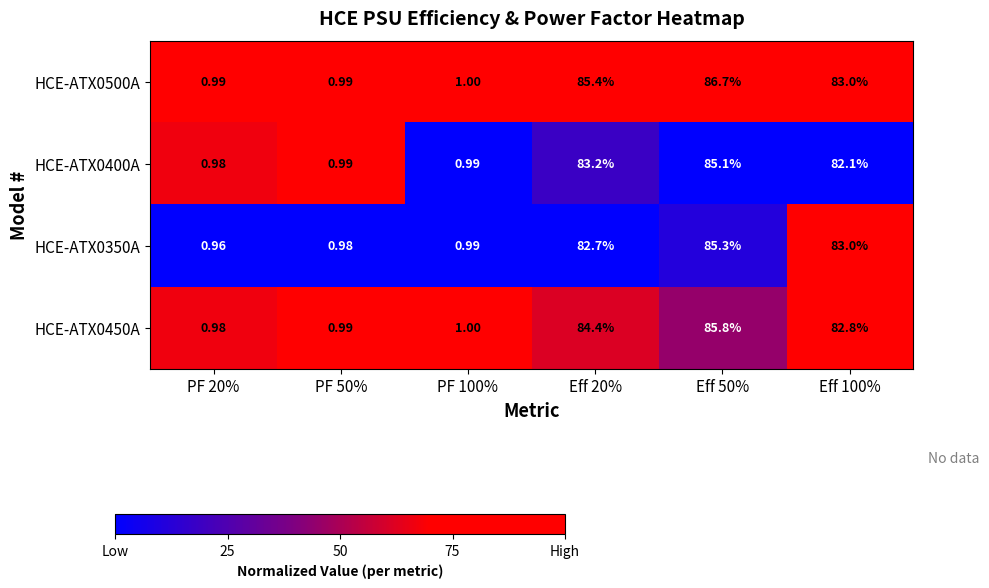

Which label corresponds to the largest value in the chart?

Eff 50%